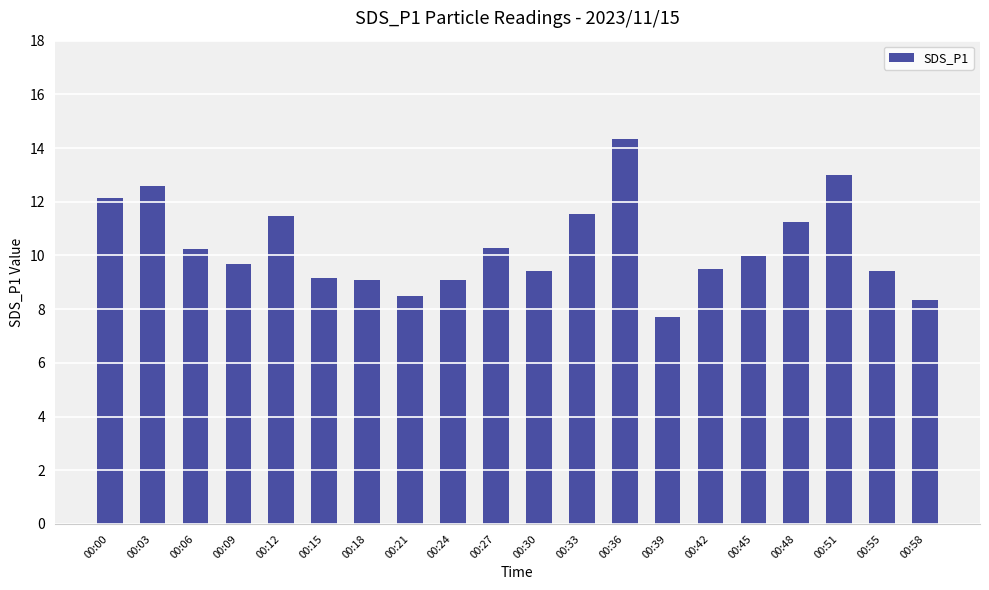

Does the chart contain stacked bars?

No